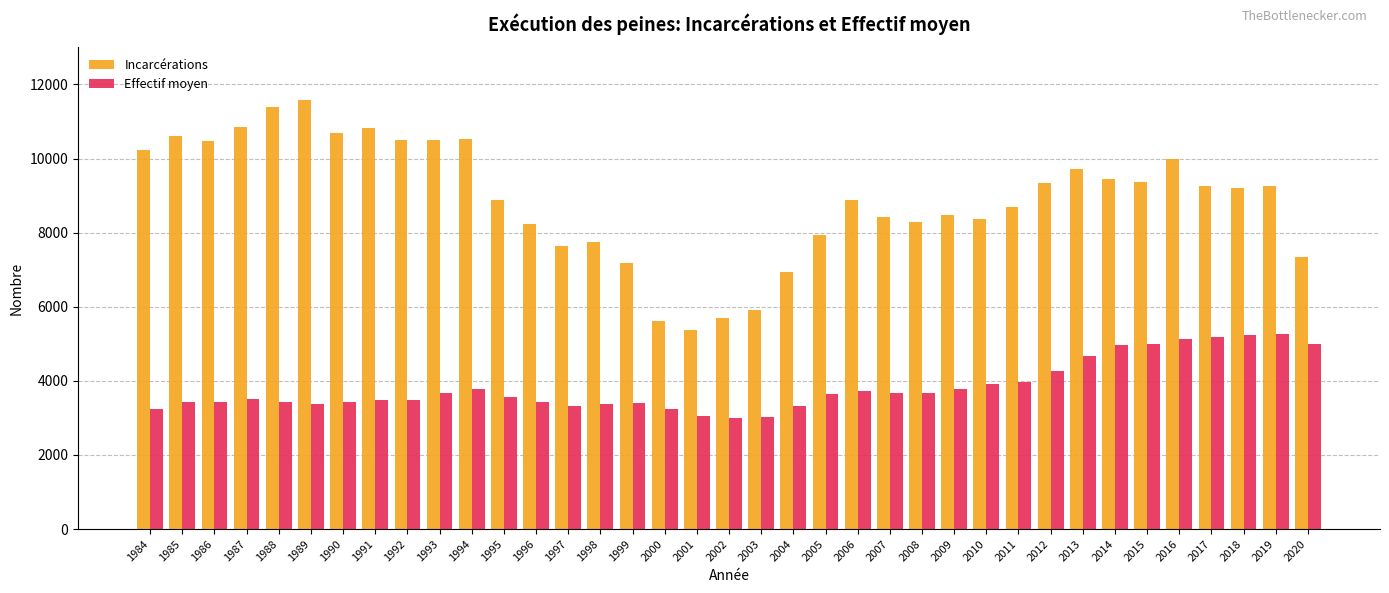

What is the average value of the Effectif moyen series?

3839